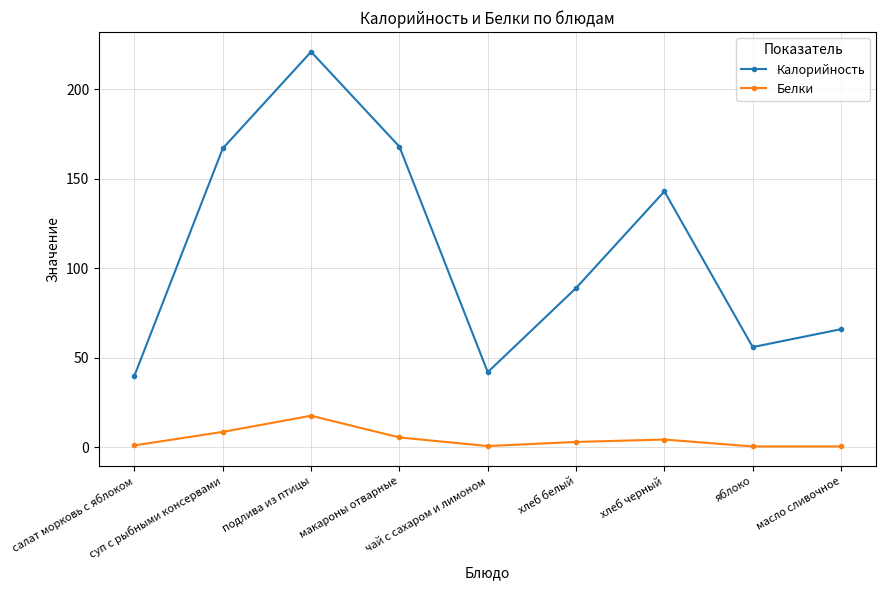

What is the maximum value shown in the chart?

221.0